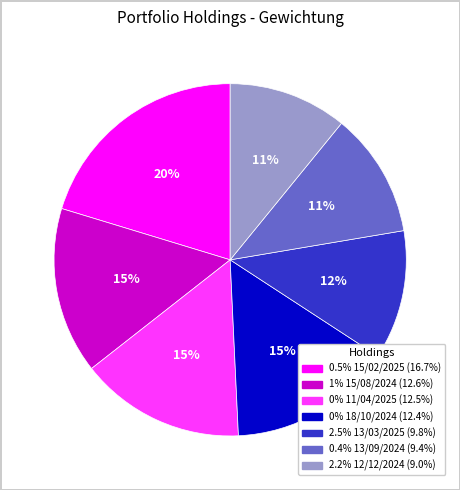

How many slices are in this pie chart?

7